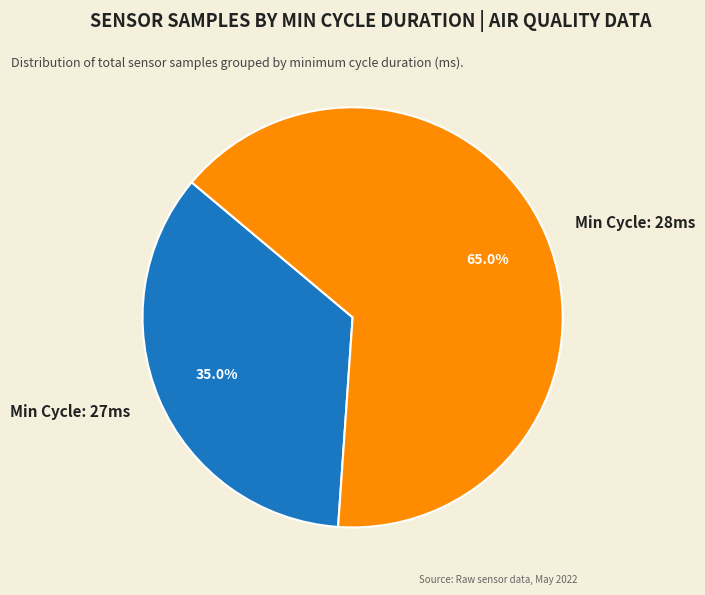

Is the sum of Min Cycle: 28ms and Min Cycle: 27ms greater than half?

Yes